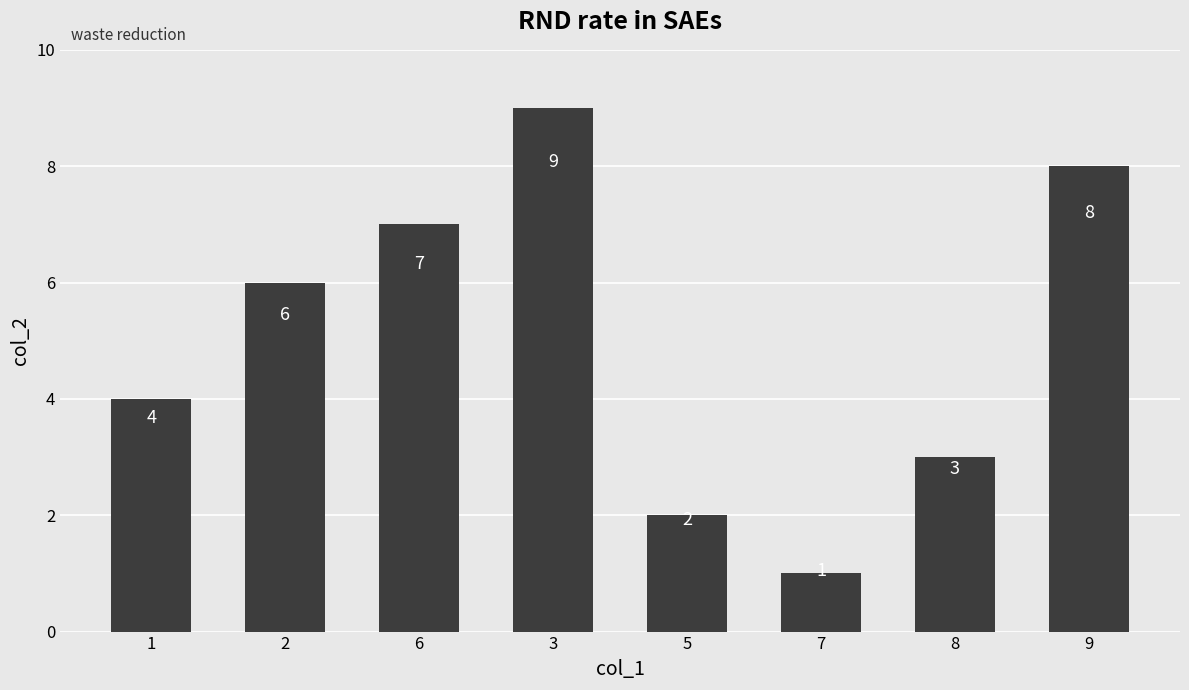

Is it true that the value at 7 is 1?

True